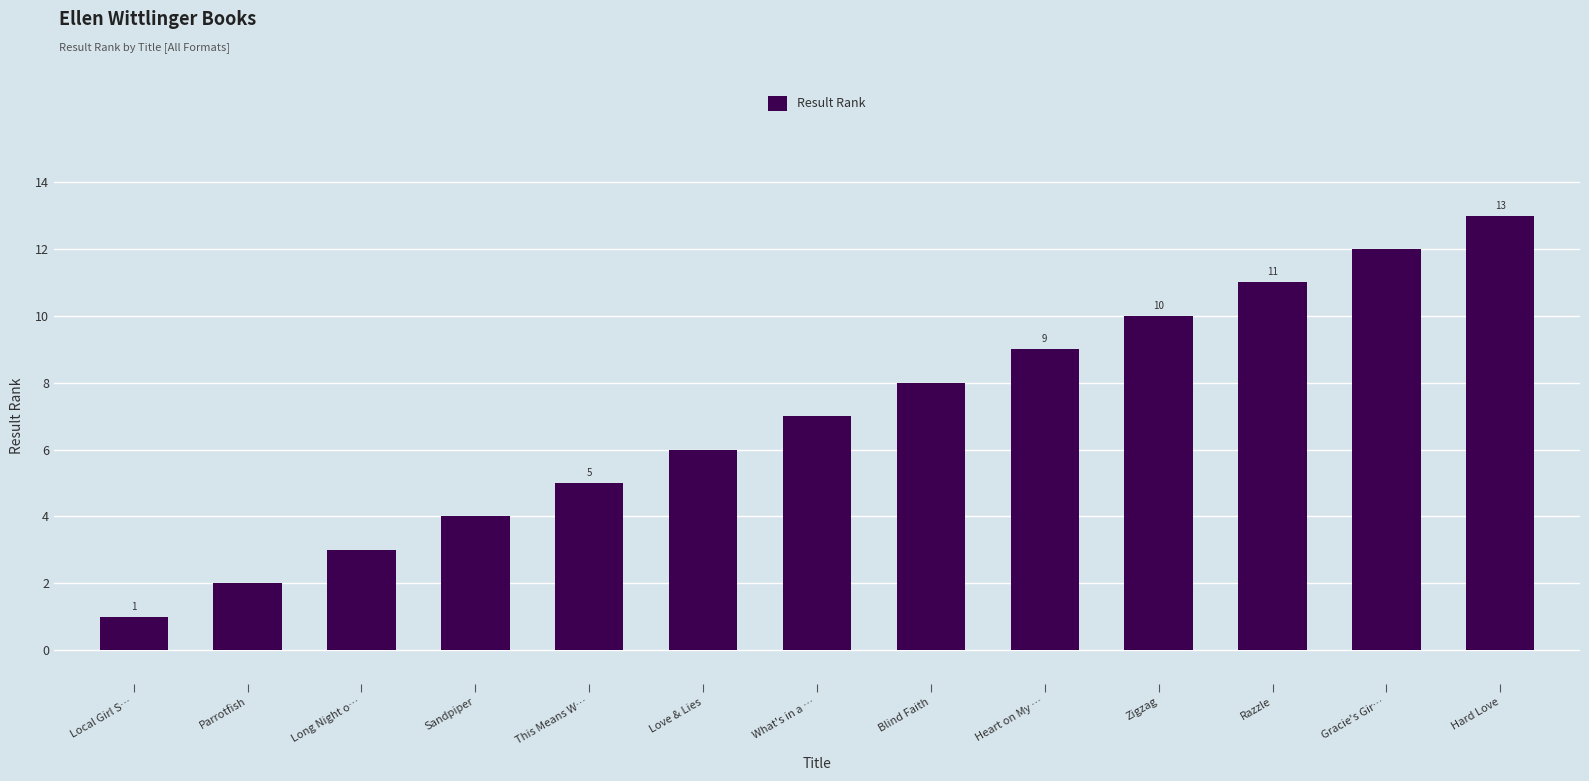

Reading left to right, list all the values displayed in this chart.

Local Girl S…=1	Parrotfish=2	Long Night o…=3	Sandpiper=4	This Means W…=5	Love & Lies=6	What's in a …=7	Blind Faith=8	Heart on My …=9	Zigzag=10	Razzle=11	Gracie's Gir…=12	Hard Love=13